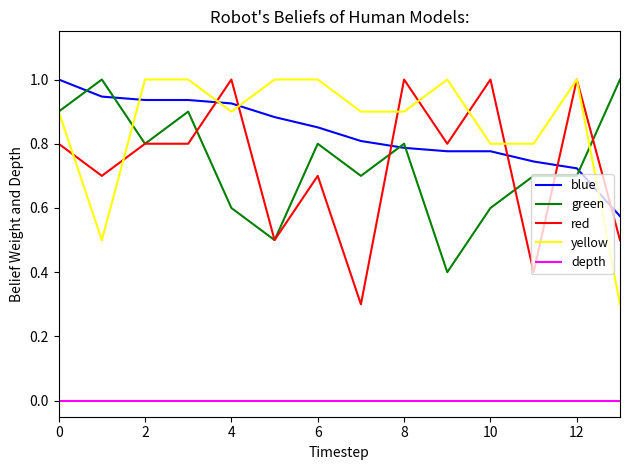

What is the maximum value shown in the chart?

1.0